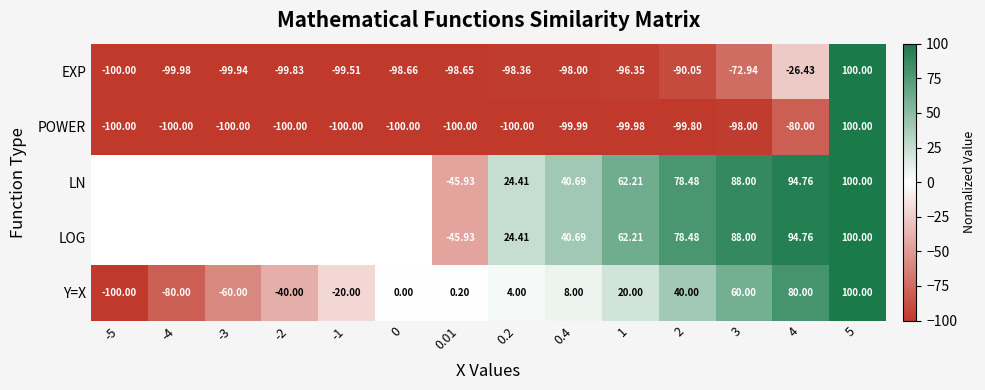

Is the value of LN at 5 greater than the value of EXP at 3?

Yes